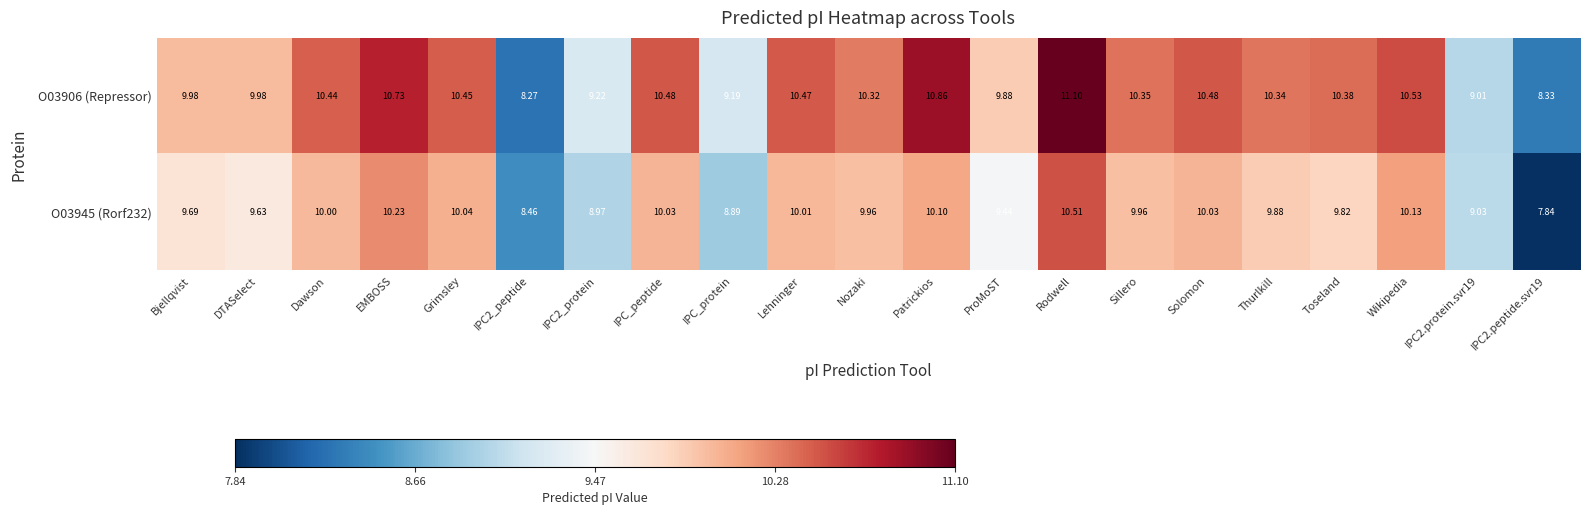

List the series in order of their overall mean, highest first.

O03906 (Repressor), O03945 (Rorf232)